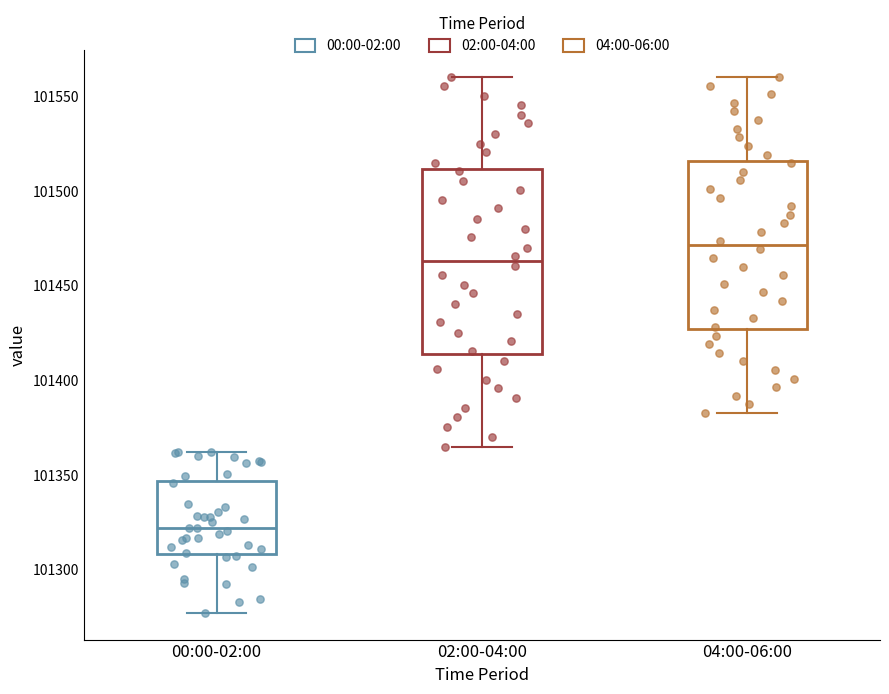

Reading left to right, read every box against the y-axis: the position of its median line, the range the box covers, and the ends of its whiskers. The values are not printed on the chart, so give them approximately, as read against the axis.

00:00-02:00: median 101320, box 101310 to 101345, whiskers 101275 to 101360
02:00-04:00: median 101465, box 101415 to 101510, whiskers 101365 to 101560
04:00-06:00: median 101470, box 101425 to 101515, whiskers 101385 to 101560